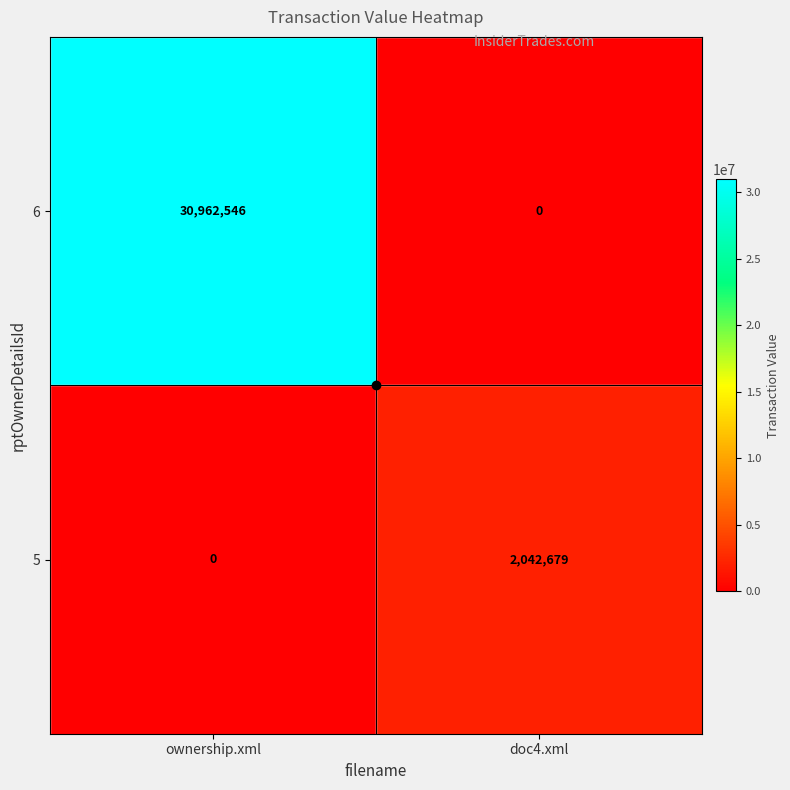

At which label is 5 closest to 1021339?

ownership.xml